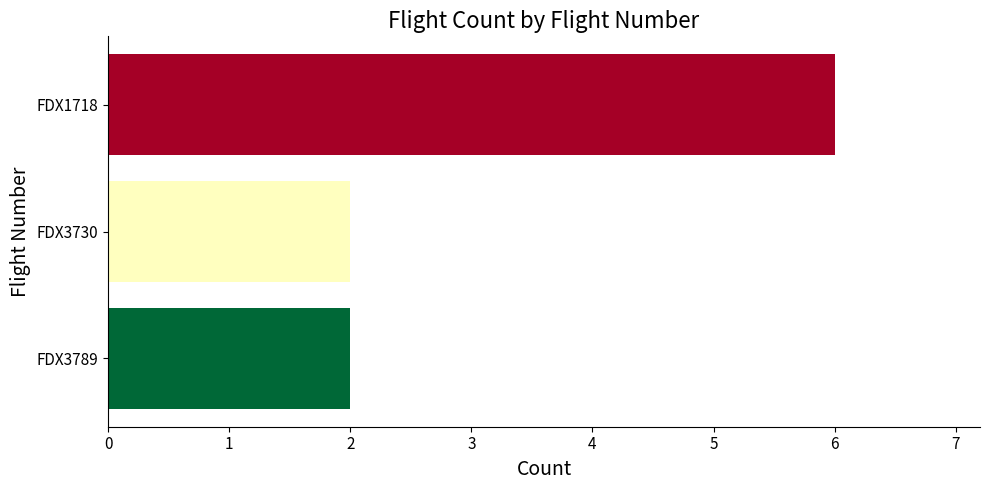

True or false: the data shows 3 at FDX1718.

False